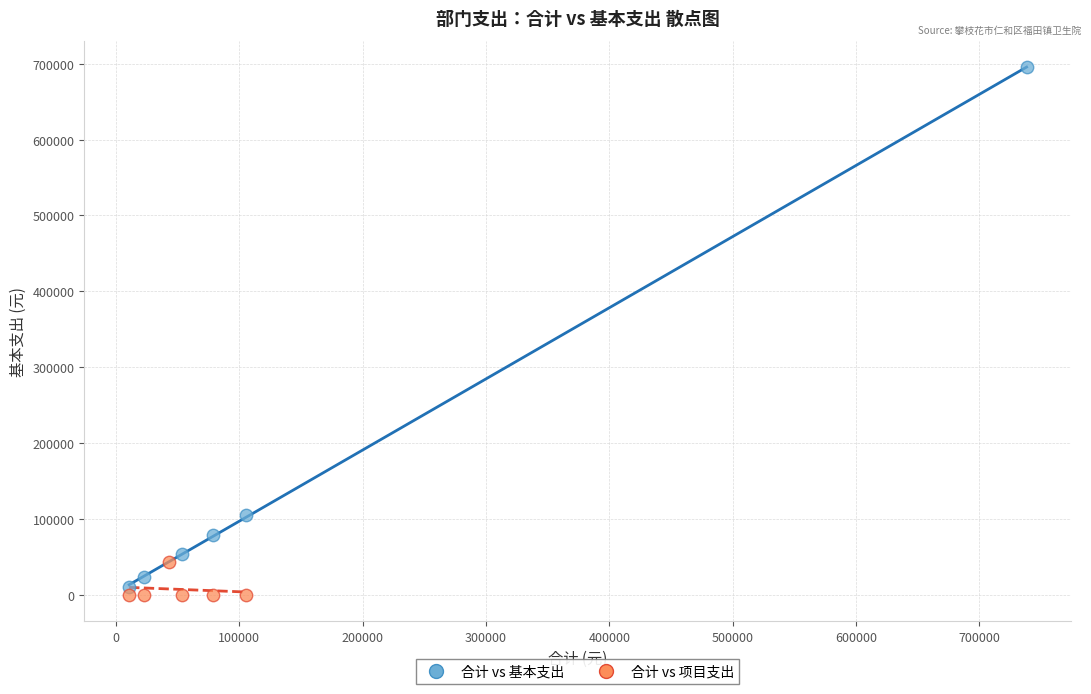

Which series reaches the maximum Y coordinate?

合计 vs 基本支出